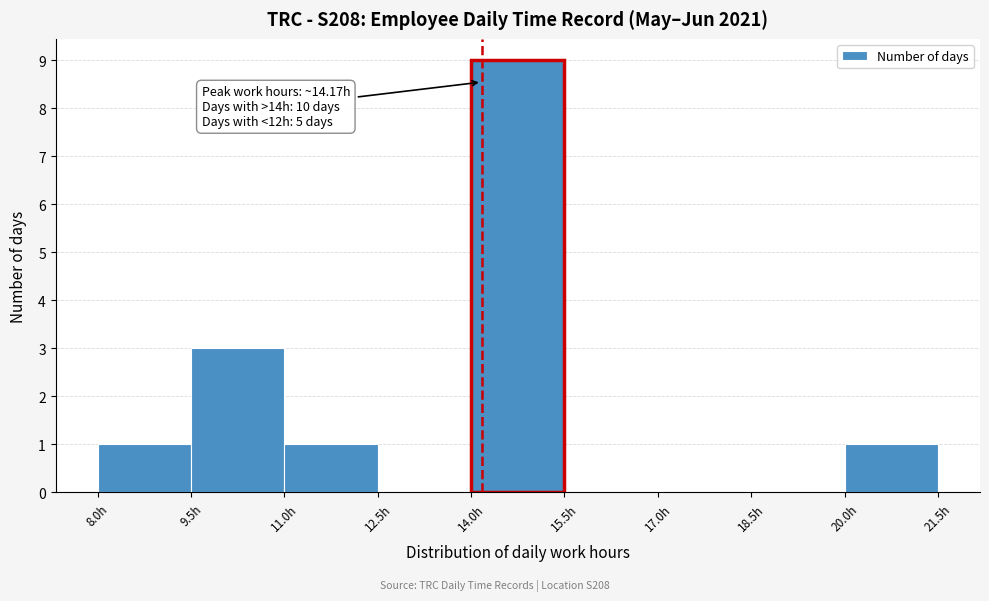

Which range on the x-axis has the tallest bar?

14.0 to 15.5